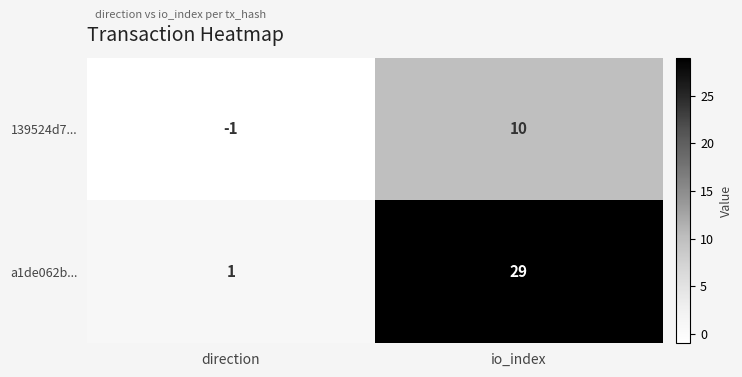

Which series has the widest spread of values?

a1de062b...